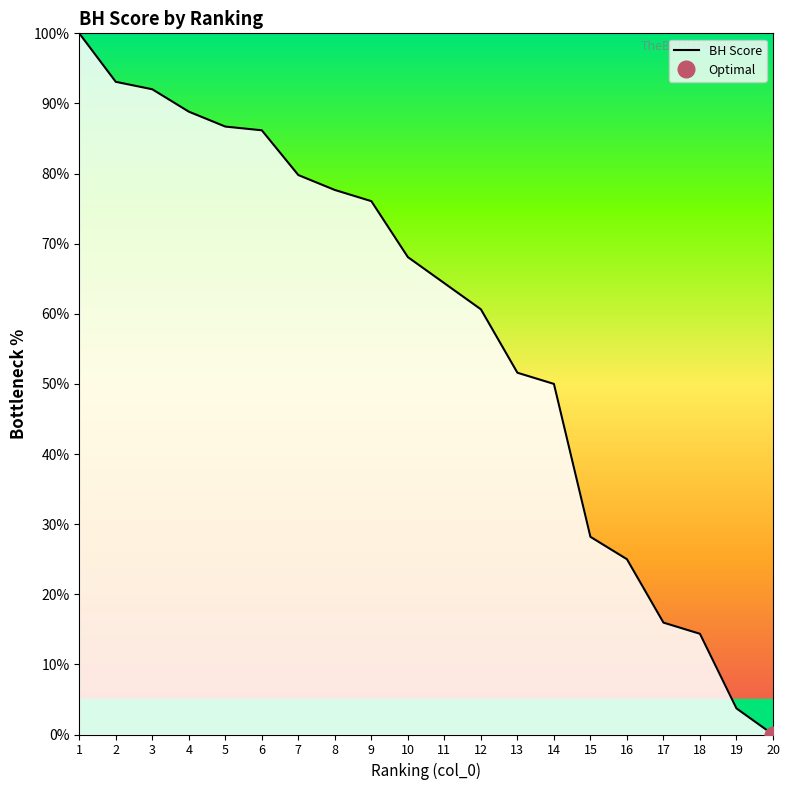

Where does the data first go above 68?

1